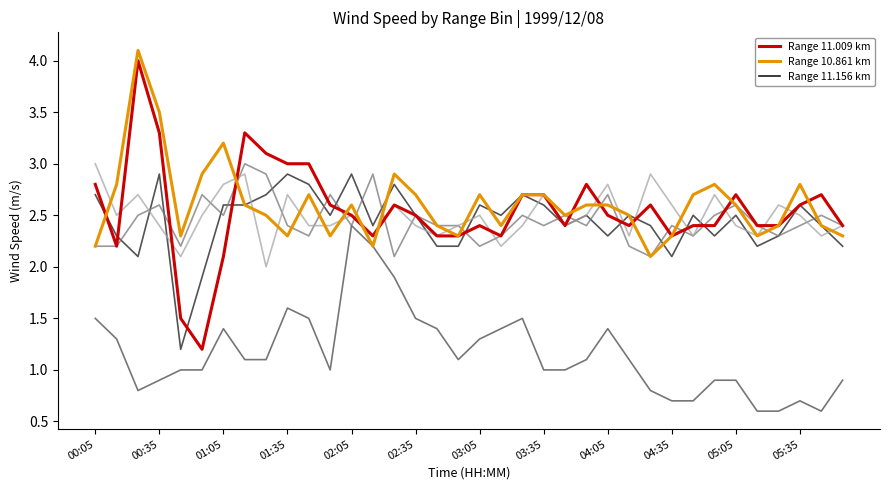

What is the smallest value displayed?

0.6